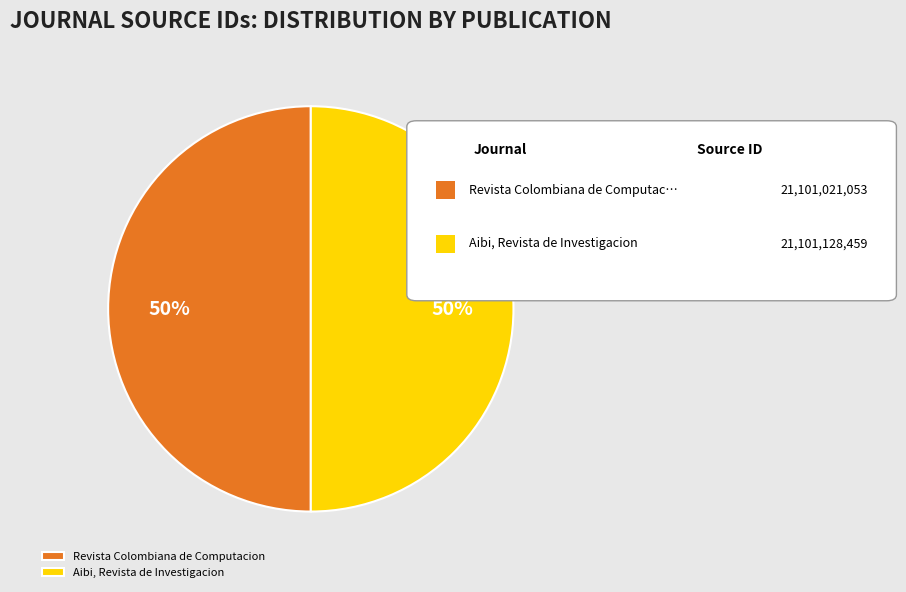

To the nearest percent, what portion does Aibi, Revista de Investigacion represent?

50%